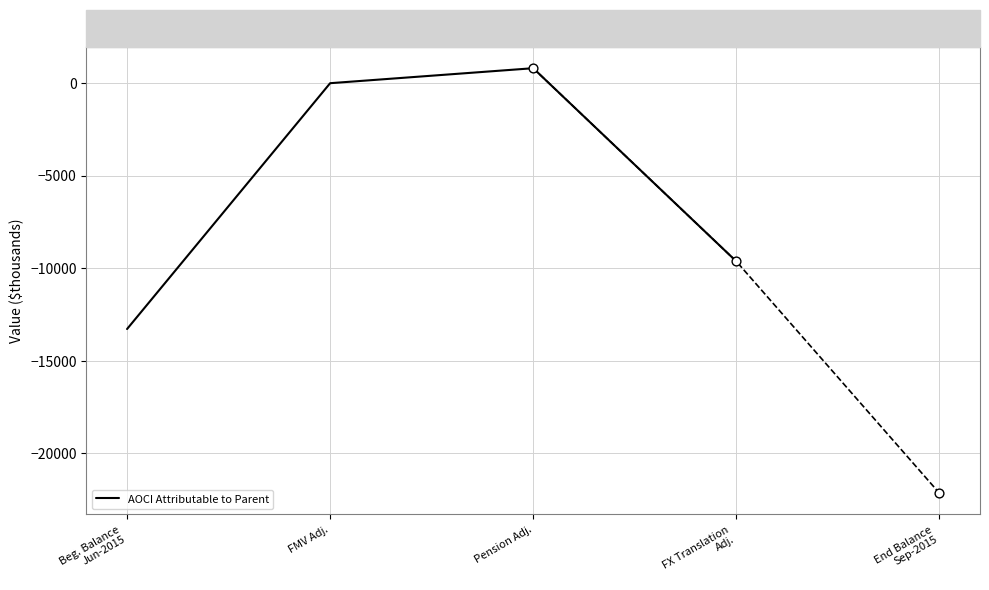

What is the change in value from Beg. Balance
Jun-2015 to FX Translation
Adj.?

+3654